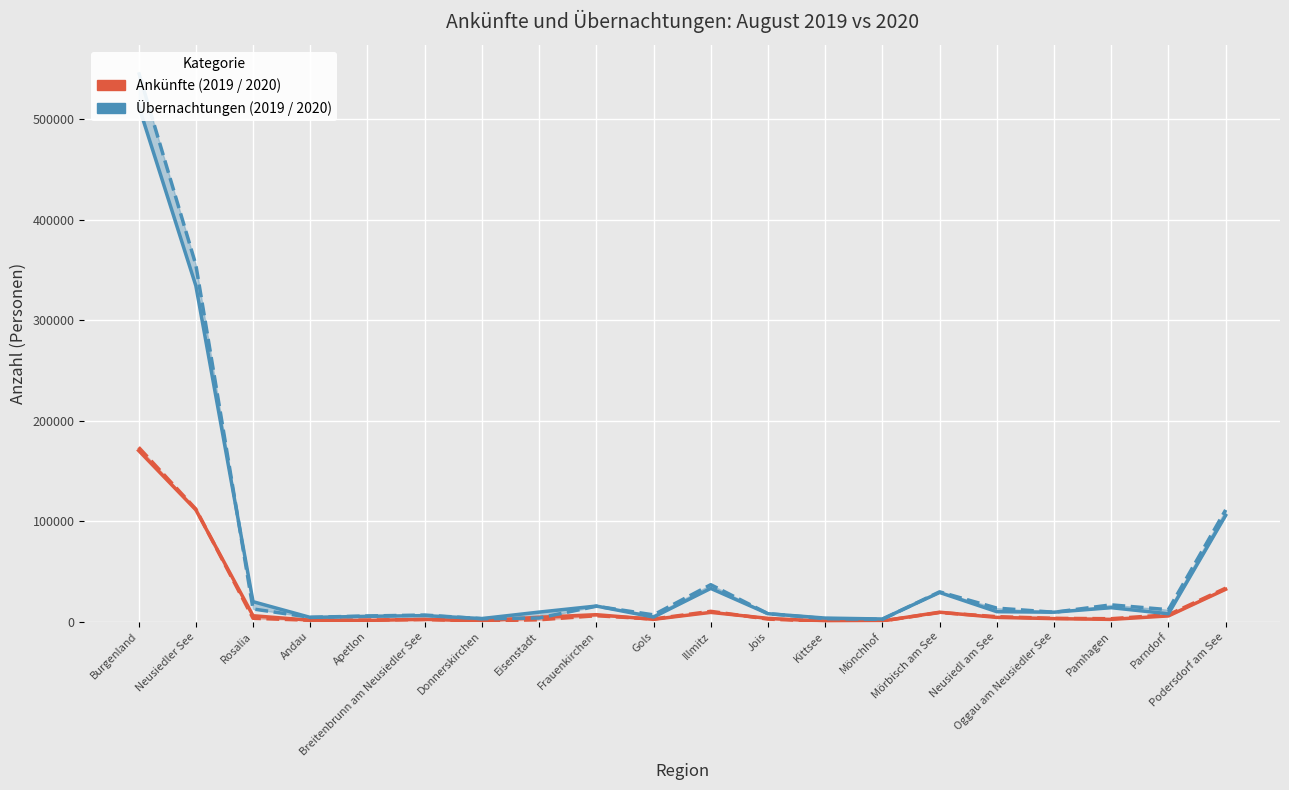

What is the average value of the Ankünfte 2020 series?

18819